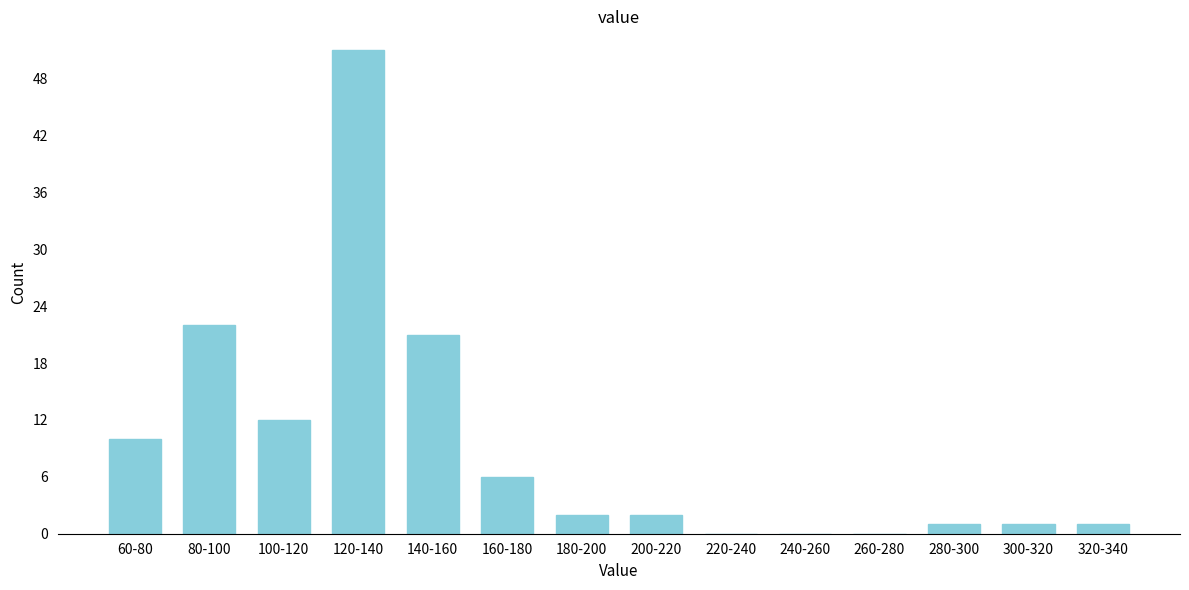

Reading left to right, what are all the values shown in this chart?

60-80=10	80-100=22	100-120=12	120-140=51	140-160=21	160-180=6	180-200=2	200-220=2	220-240=0	240-260=0	260-280=0	280-300=1	300-320=1	320-340=1